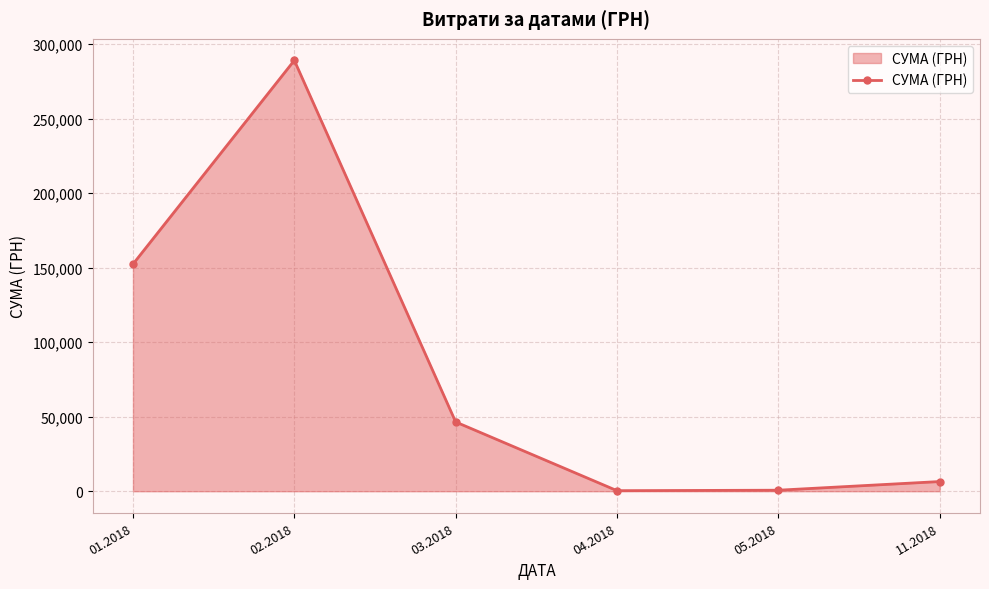

How many lines are shown in the chart?

1